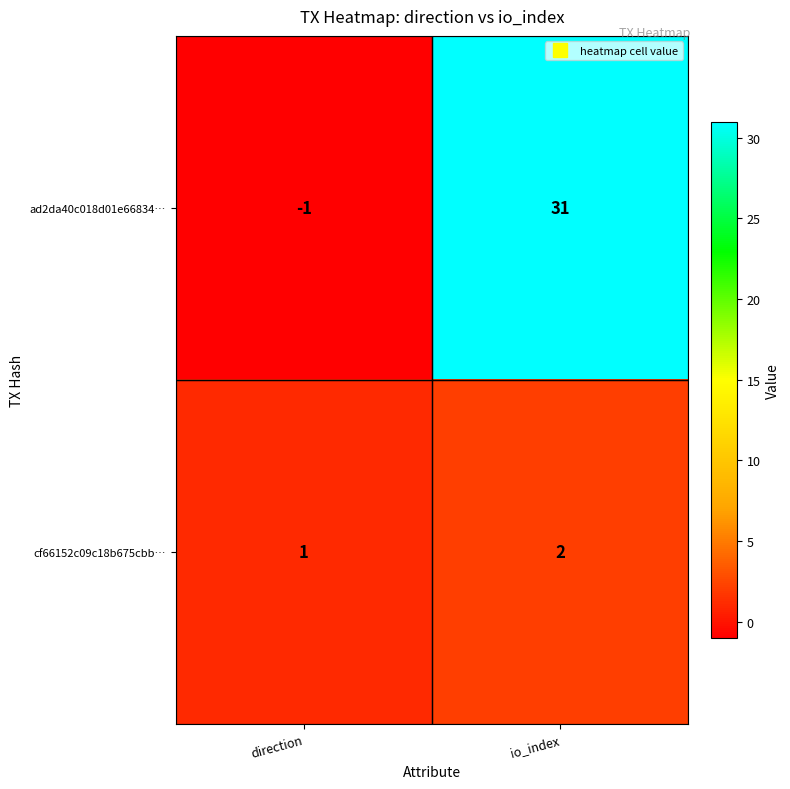

Between direction and io_index, which series saw the biggest shift?

ad2da40c018d01e66834…